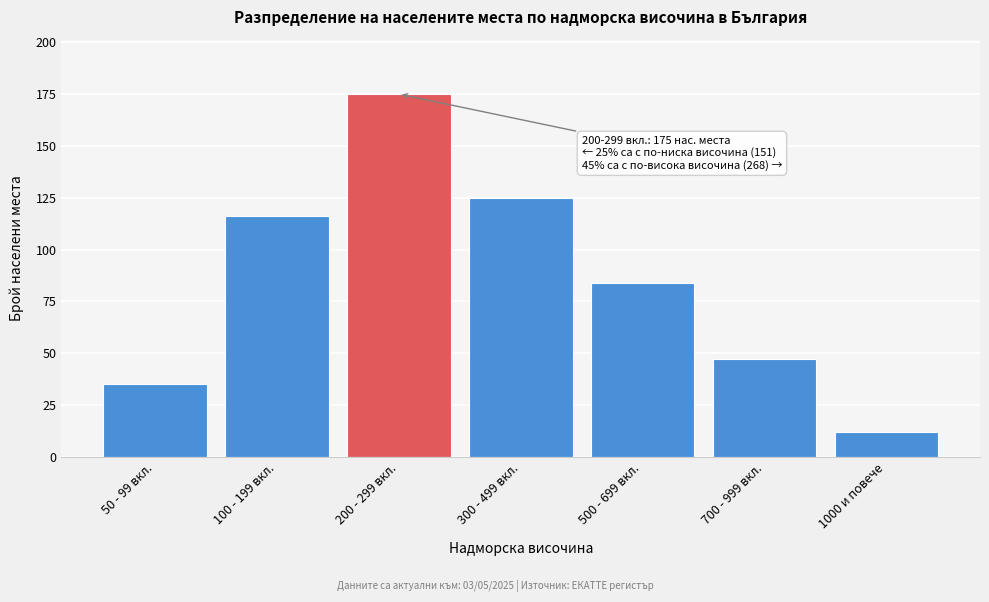

Reading left to right, transcribe all the data shown in this chart.

35	116	175	125	84	47	12